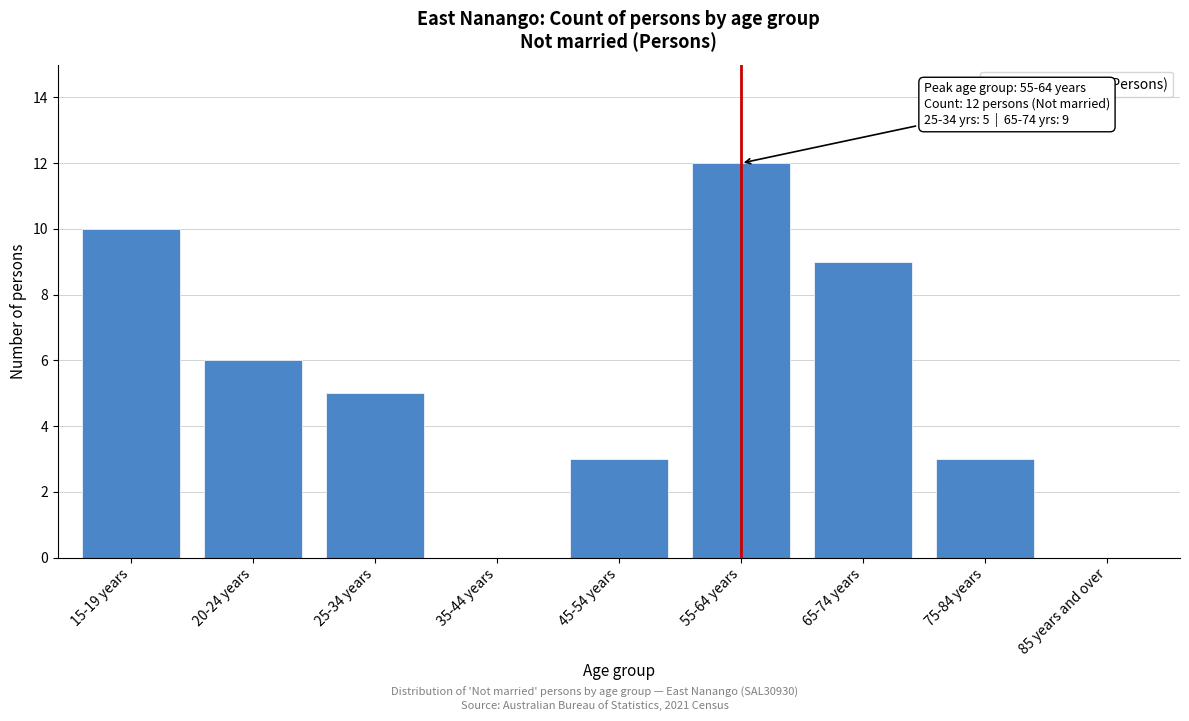

Reading right to left, what are all the values shown in this chart?

85 years and over=0	75-84 years=3	65-74 years=9	55-64 years=12	45-54 years=3	35-44 years=0	25-34 years=5	20-24 years=6	15-19 years=10